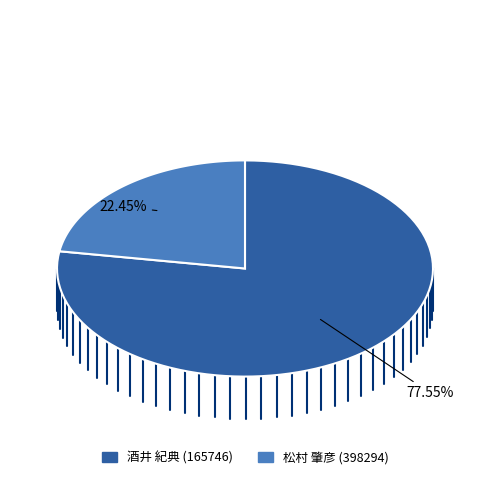

Rank the categories by value from lowest to highest.

松村 肇彦 (398294), 酒井 紀典 (165746)